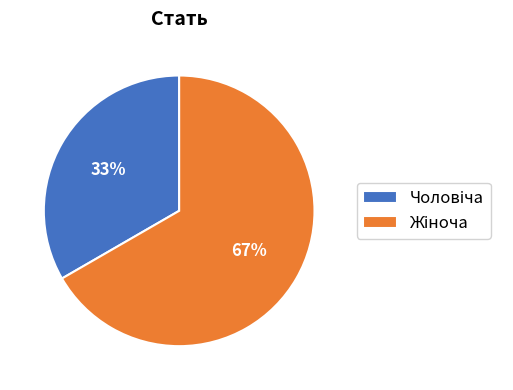

How many slices are in this pie chart?

2